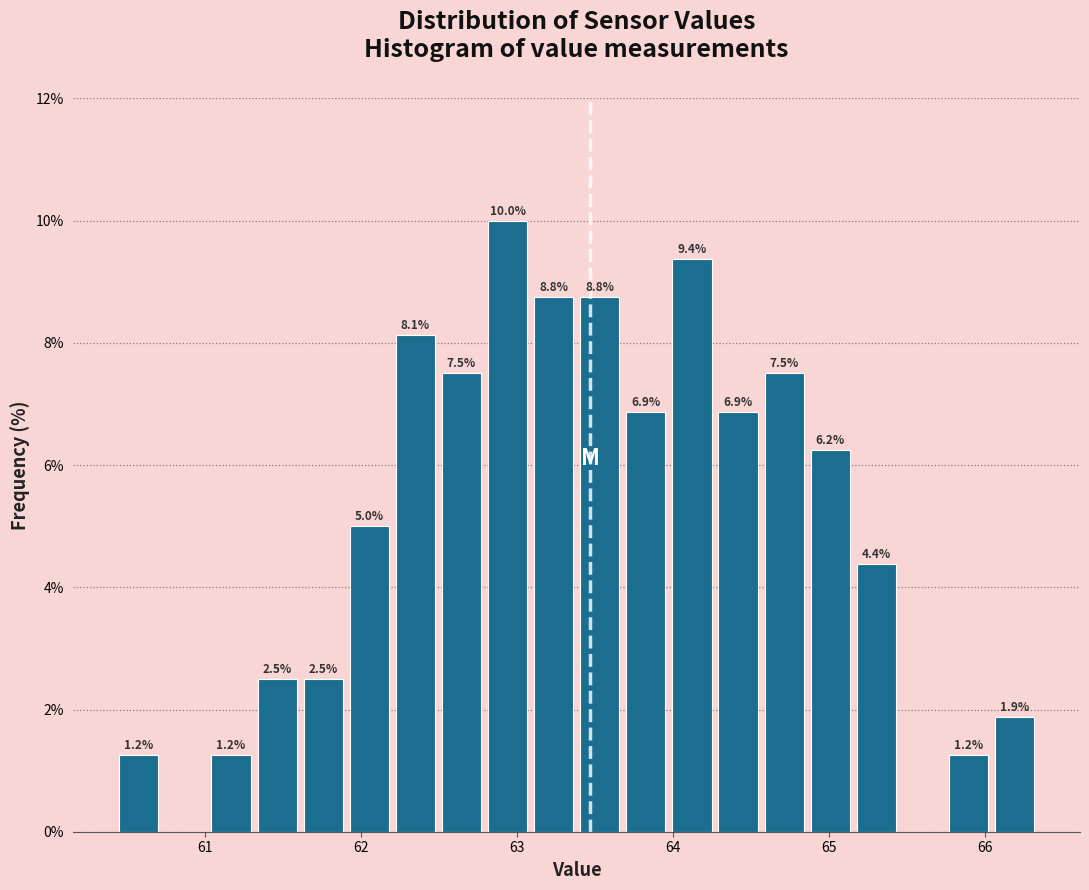

Around what value on the x-axis is the tallest bar? Give the approximate position of its centre, as read against the axis.

62.9